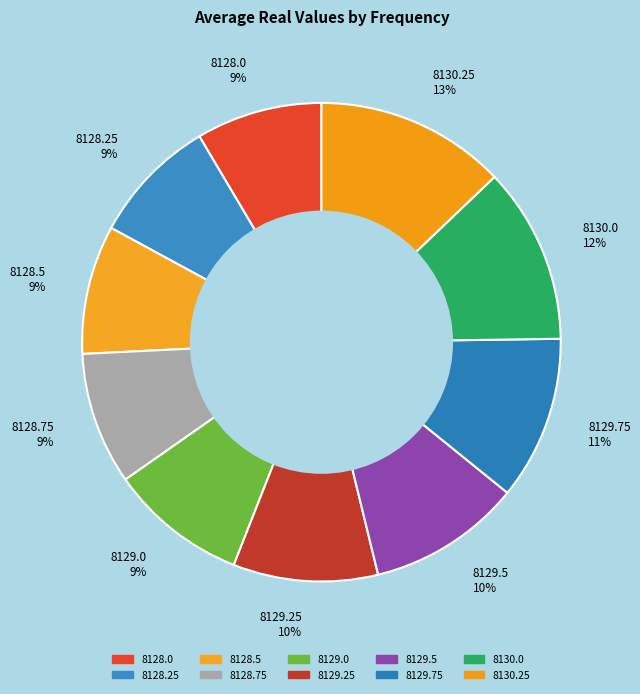

To the nearest percent, what is the difference between the 8129.25 and 8128.75 slice percentages?

1%